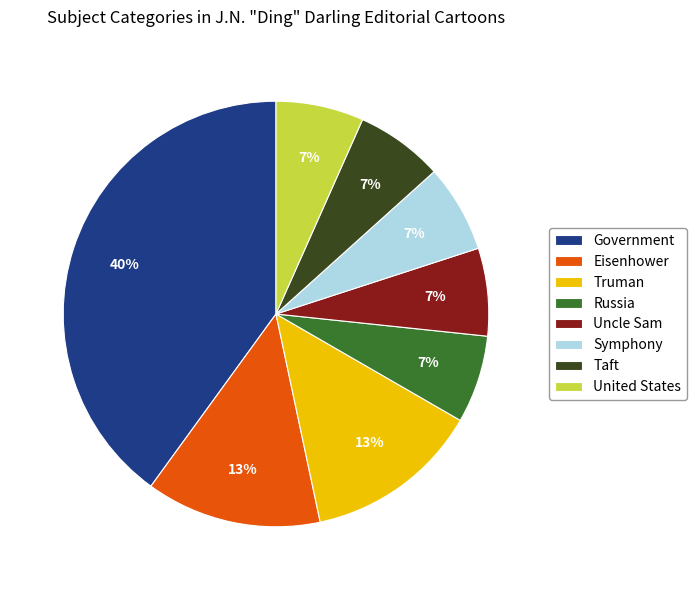

How many segments does this pie chart have?

8